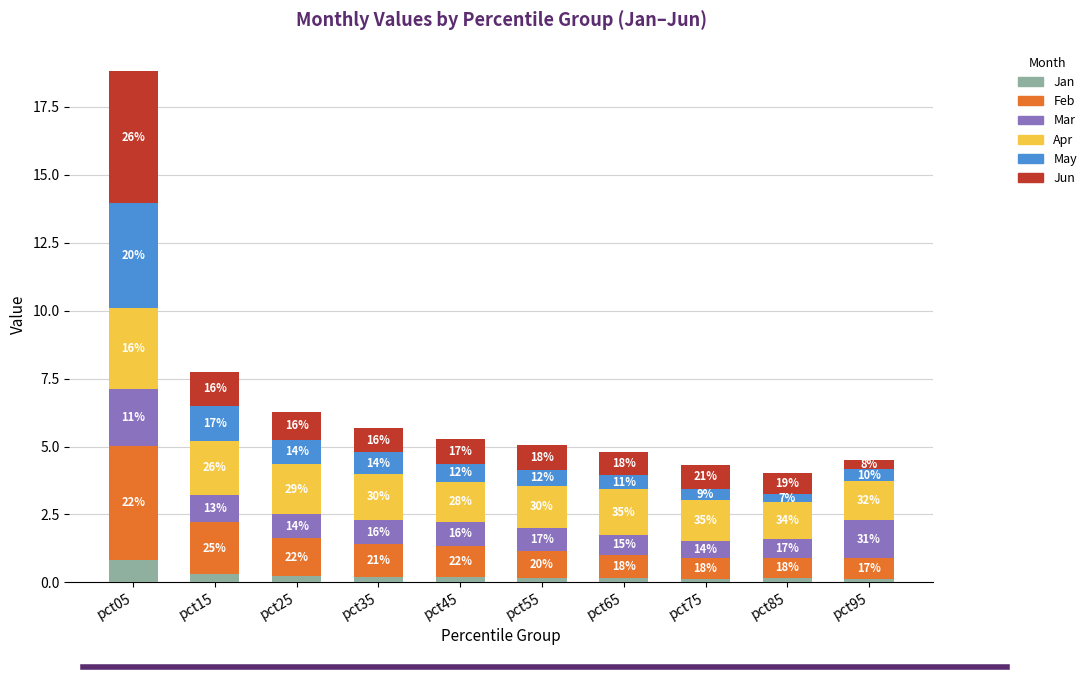

The value of Jun at pct35 is 0.9. True or false?

True